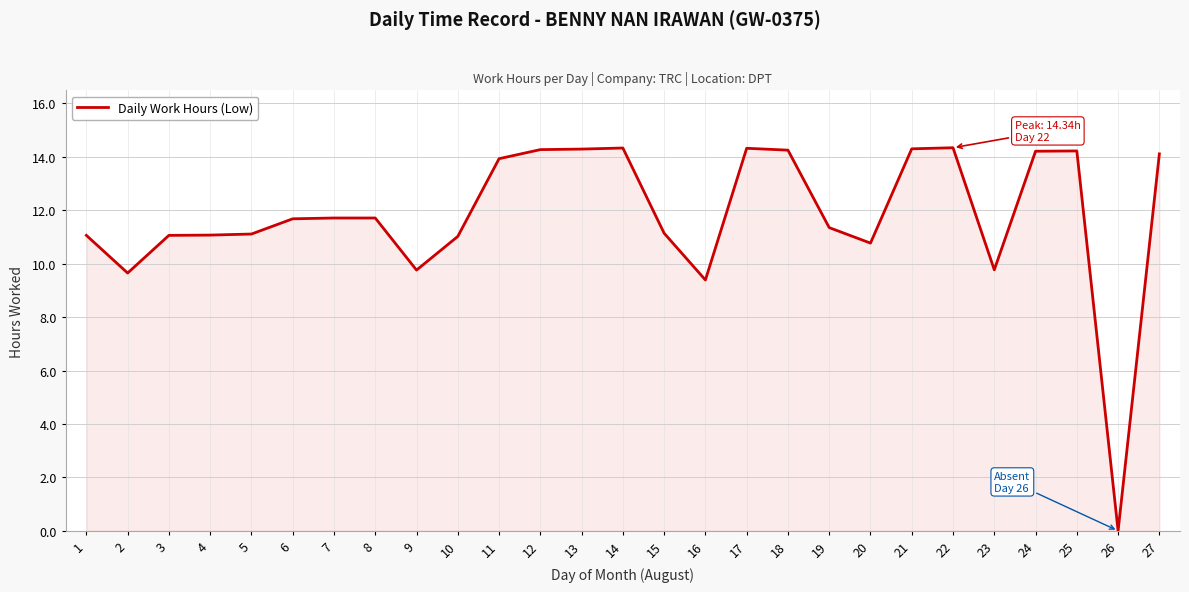

True or false: there are more than 0 points higher than both neighbors.

True